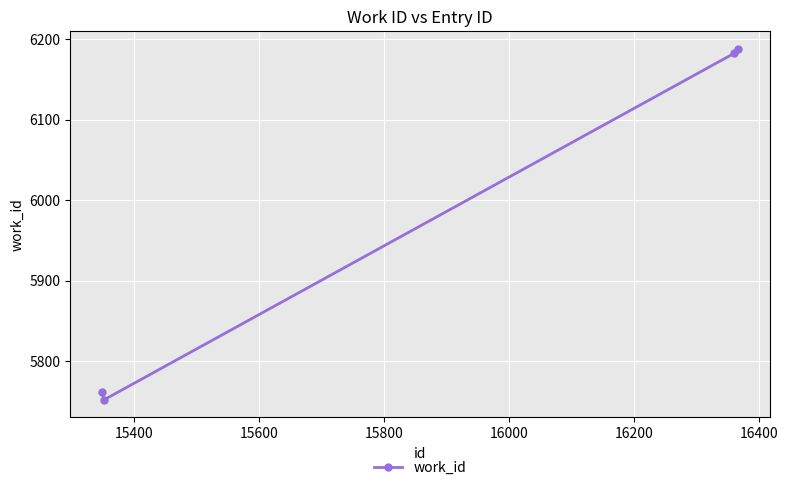

Reading left to right, extract all data points from this chart.

5762	5752	6182	6188